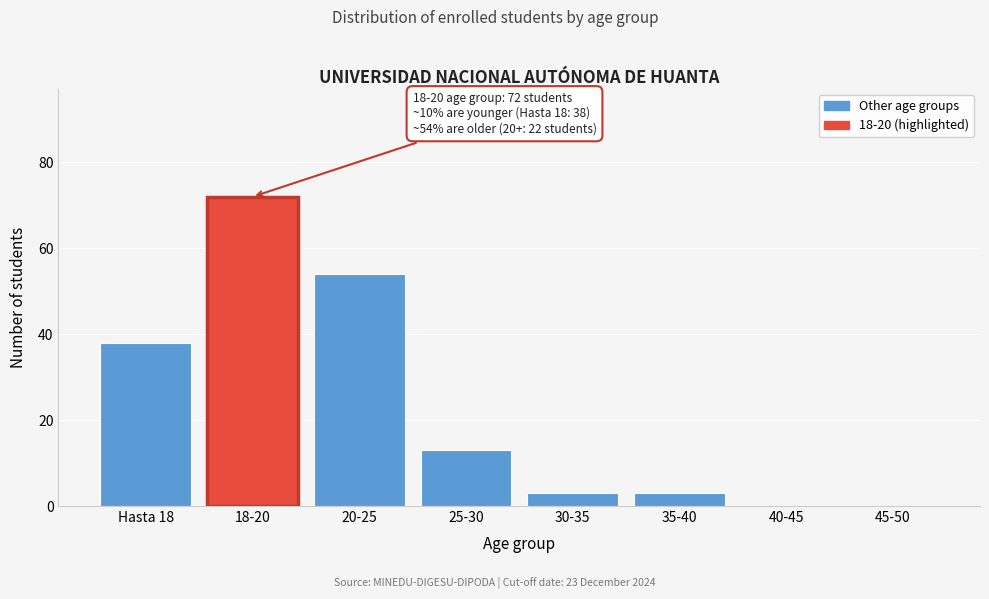

Reading left to right, extract all data points from this chart.

Hasta 18=38	18-20=72	20-25=54	25-30=13	30-35=3	35-40=3	40-45=0	45-50=0